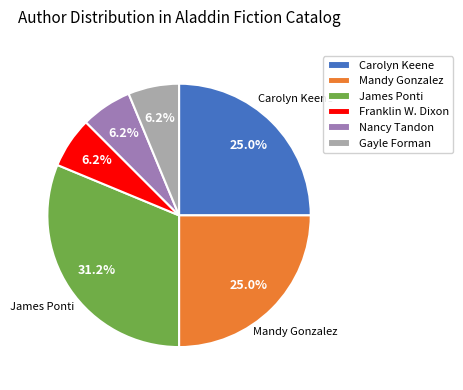

Is the sum of Gayle Forman and Franklin W. Dixon greater than half?

No